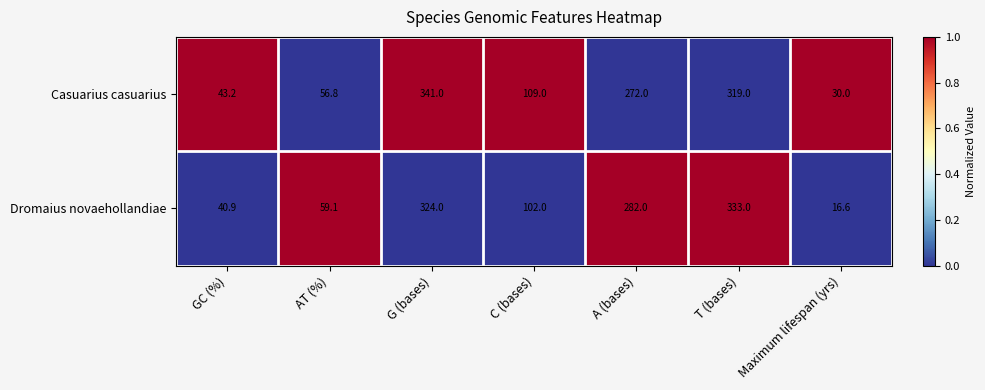

Count the number of data series in this chart.

2